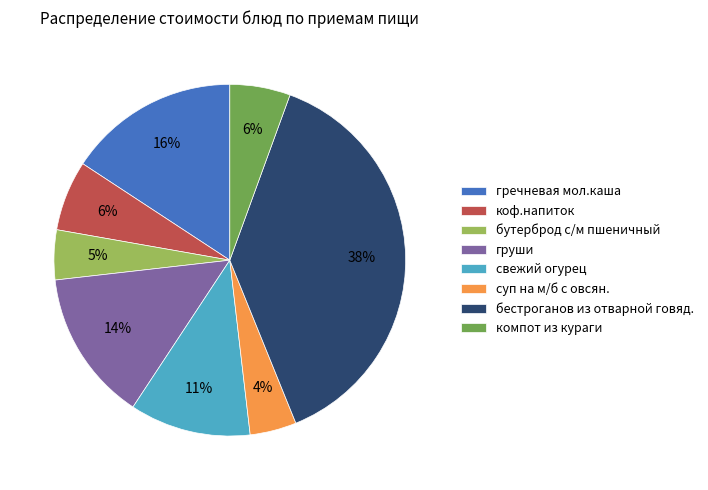

Does свежий огурец account for over 50% of the chart?

No